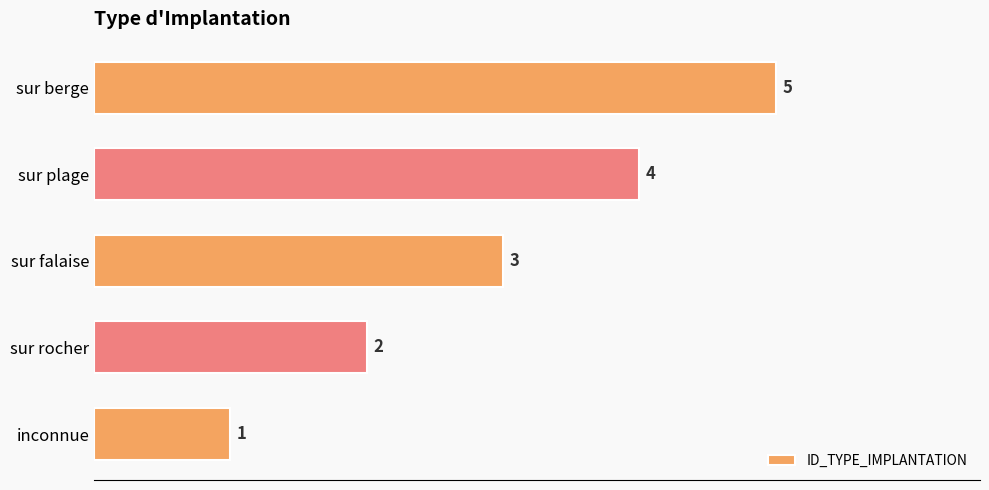

Rank the categories by value from lowest to highest.

inconnue, sur rocher, sur falaise, sur plage, sur berge